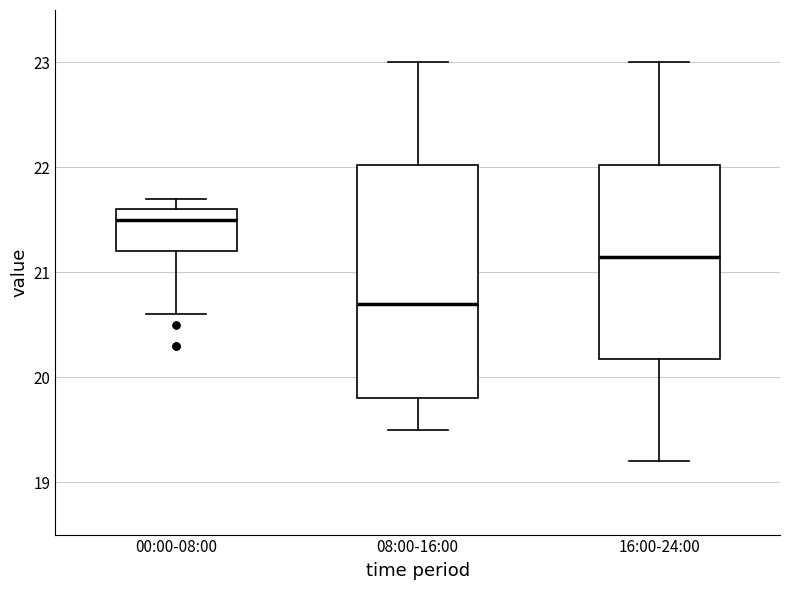

Reading left to right, read every box against the y-axis: the position of its median line, the range the box covers, and the ends of its whiskers. The values are not printed on the chart, so give them approximately, as read against the axis.

00:00-08:00: median 21.5, box 21.2 to 21.6, whiskers 20.6 to 21.7
08:00-16:00: median 20.7, box 19.8 to 22.0, whiskers 19.5 to 23.0
16:00-24:00: median 21.2, box 20.2 to 22.0, whiskers 19.2 to 23.0